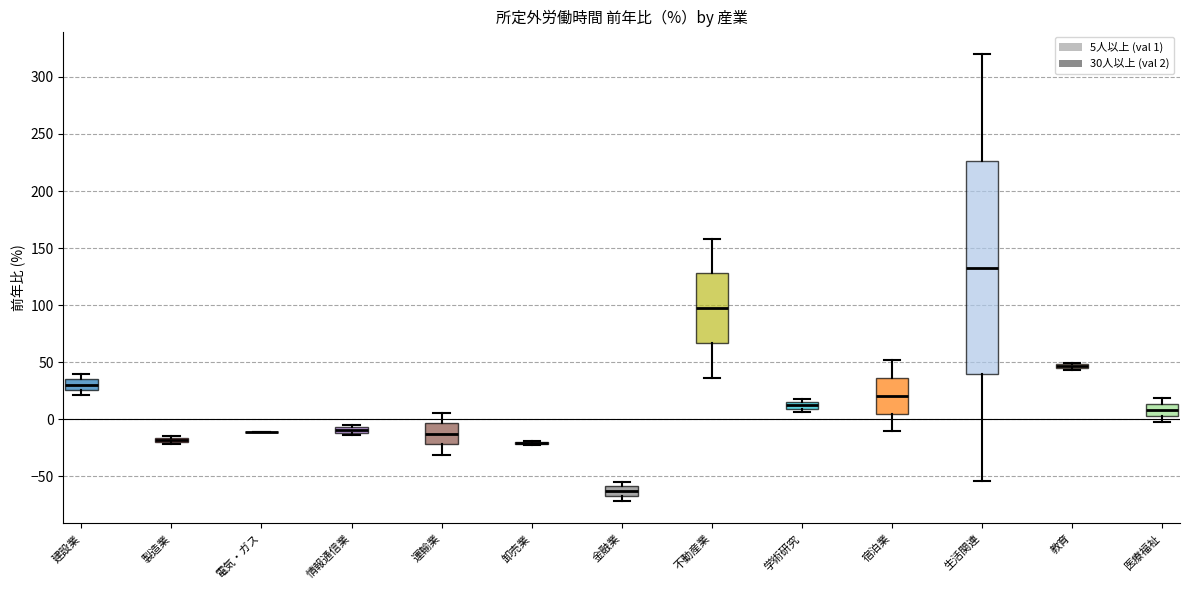

Which box is the tallest, from its lower edge to its upper edge?

生活関連